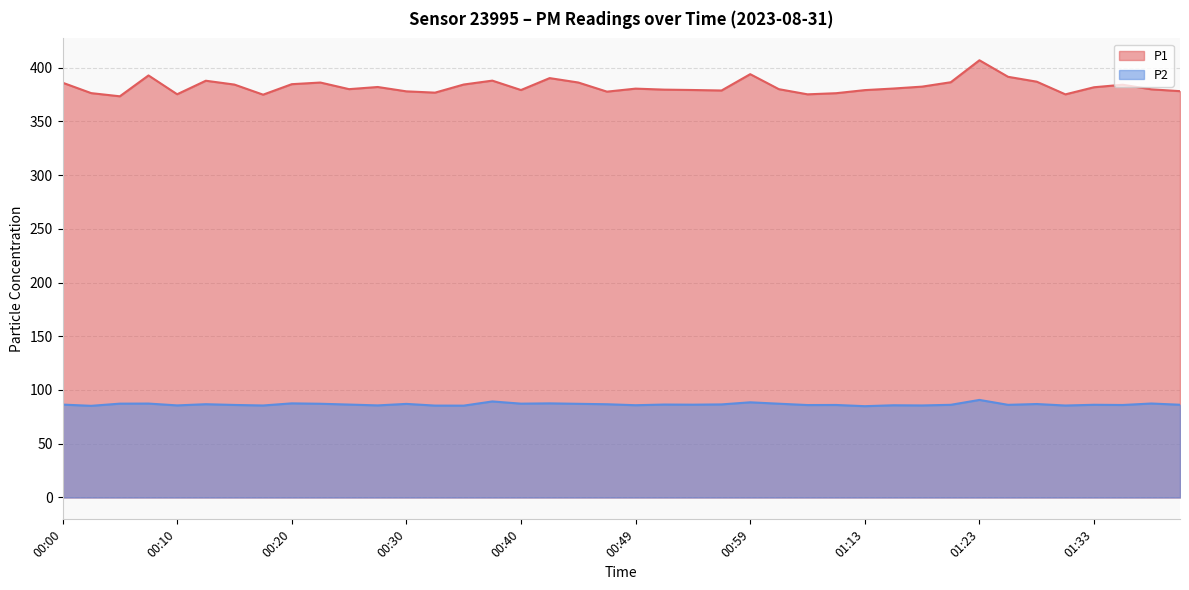

What is the average value of the P1 series?

382.4